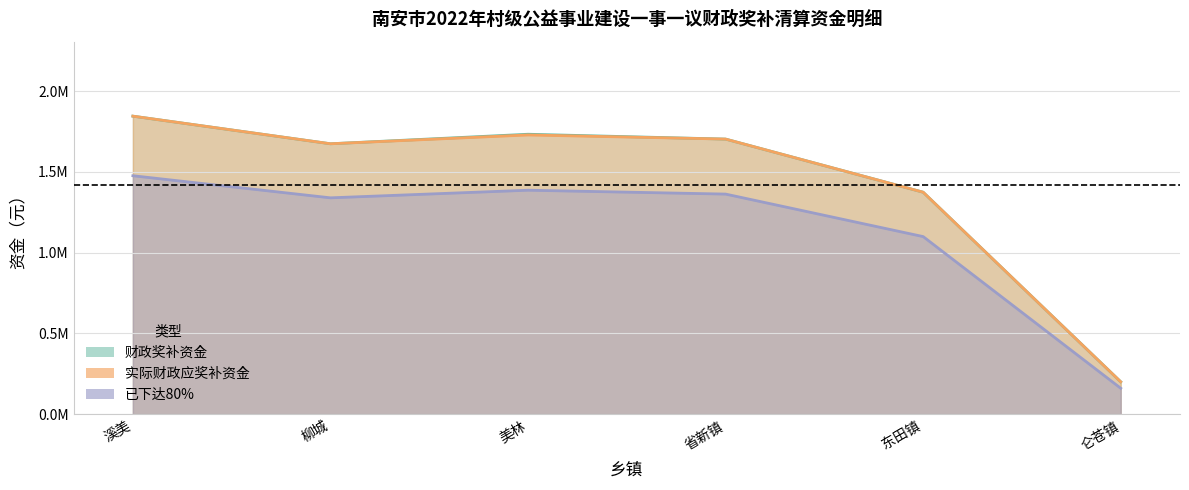

True or false: 实际财政应奖补资金 and 财政奖补资金 cross at least once.

False